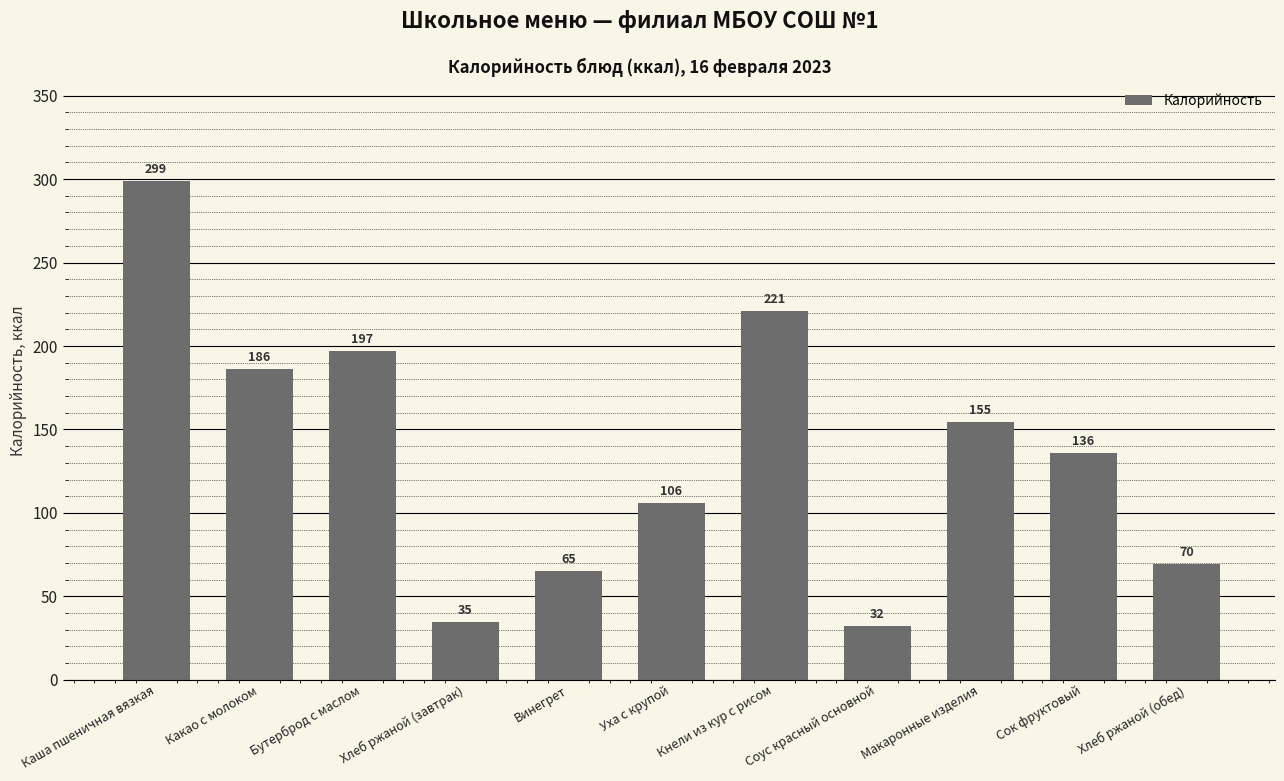

Between Винегрет and Какао с молоком, which is larger?

Какао с молоком